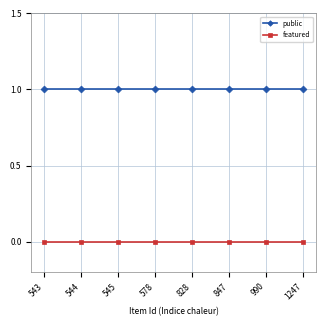

What is the value of the public point at the 6th from the left?

1